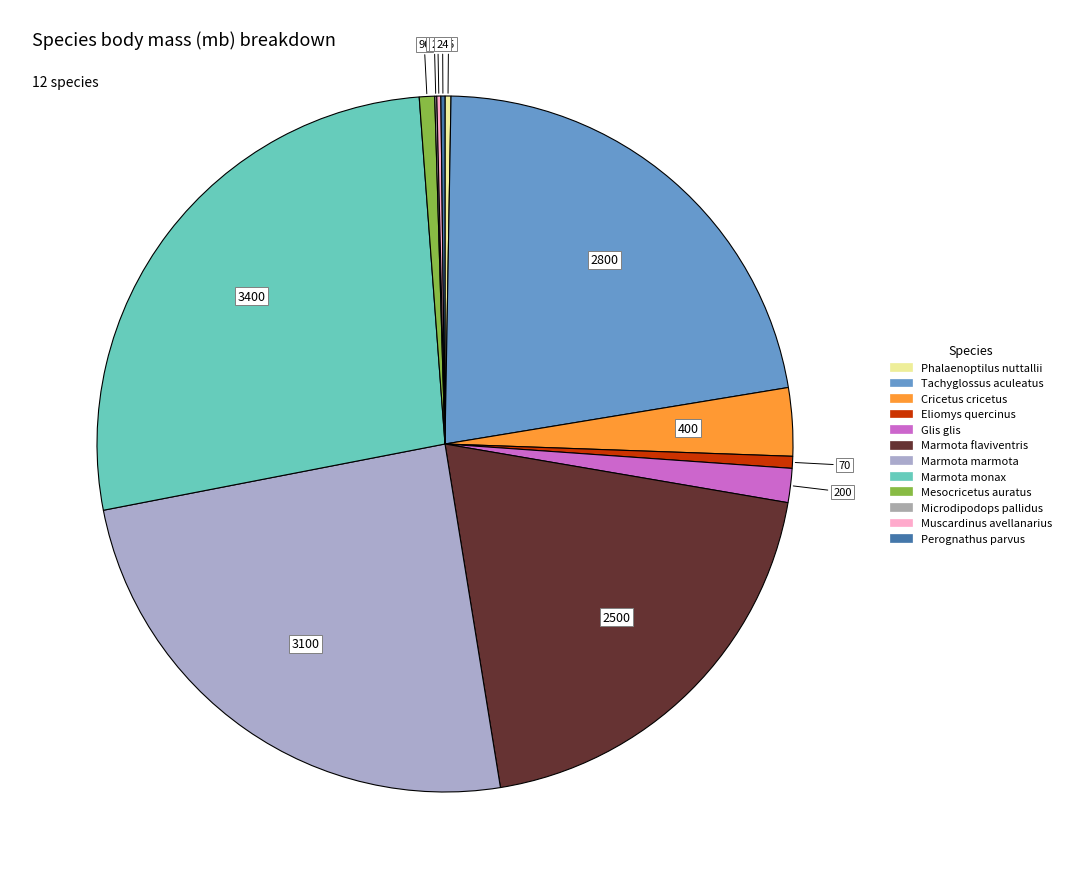

Is there a majority slice in this chart?

No